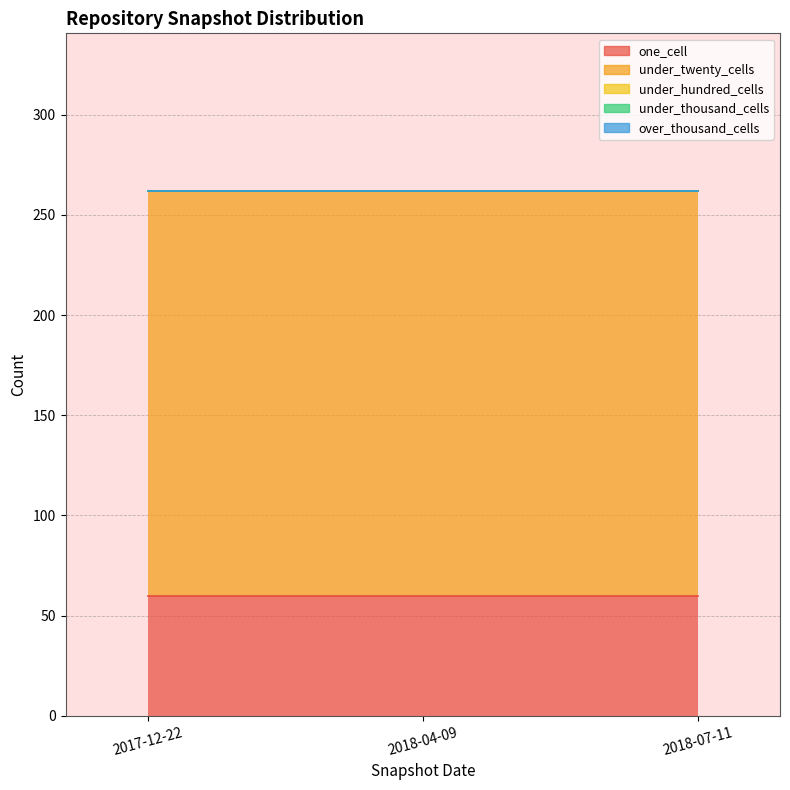

Count the number of categories in the chart.

3